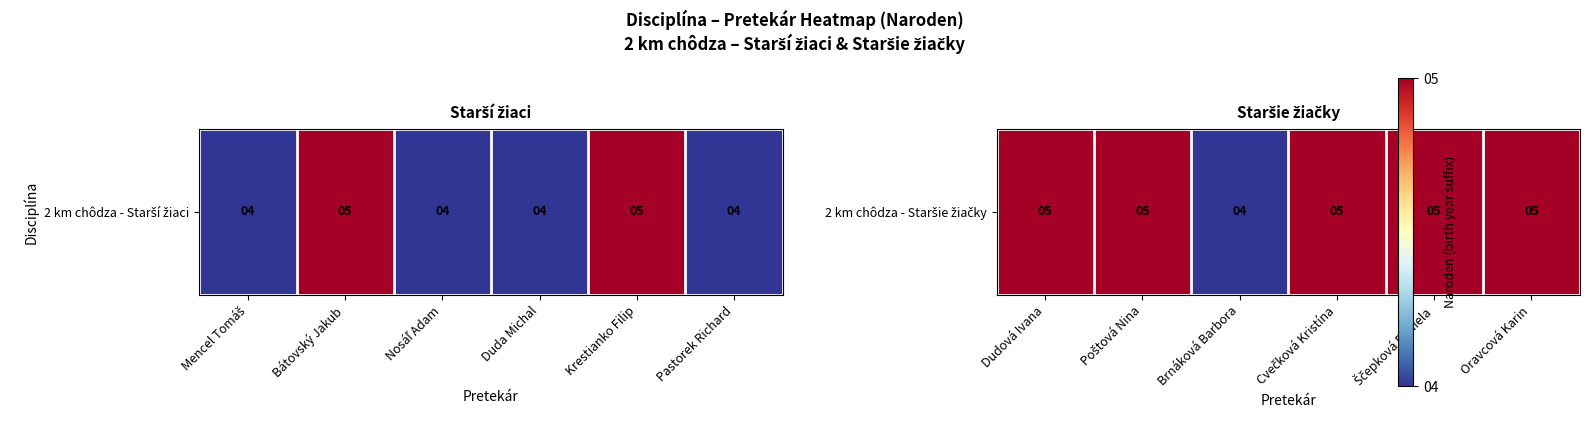

What is the smallest value displayed?

4